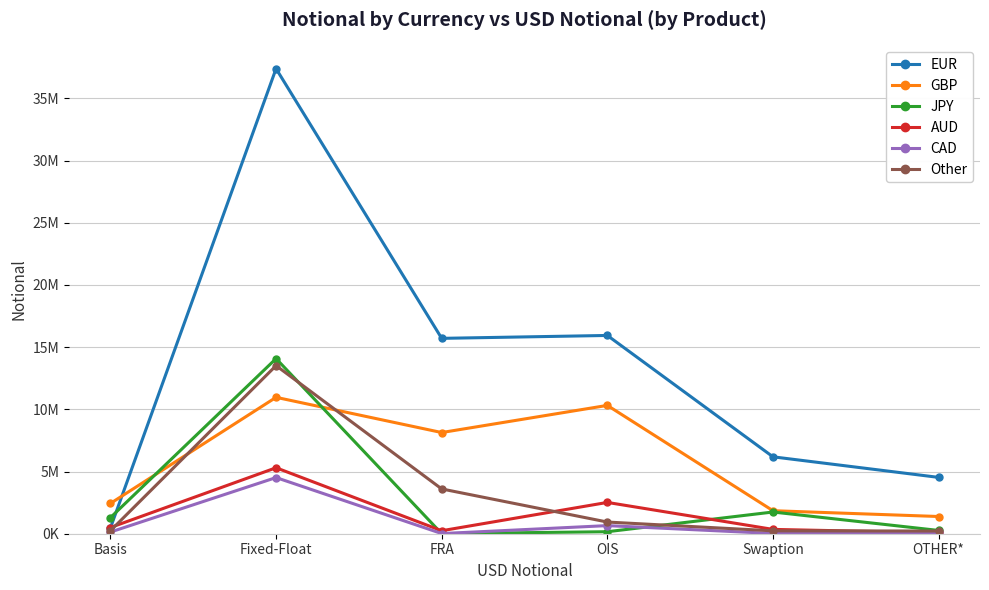

How many lines are shown in the chart?

6